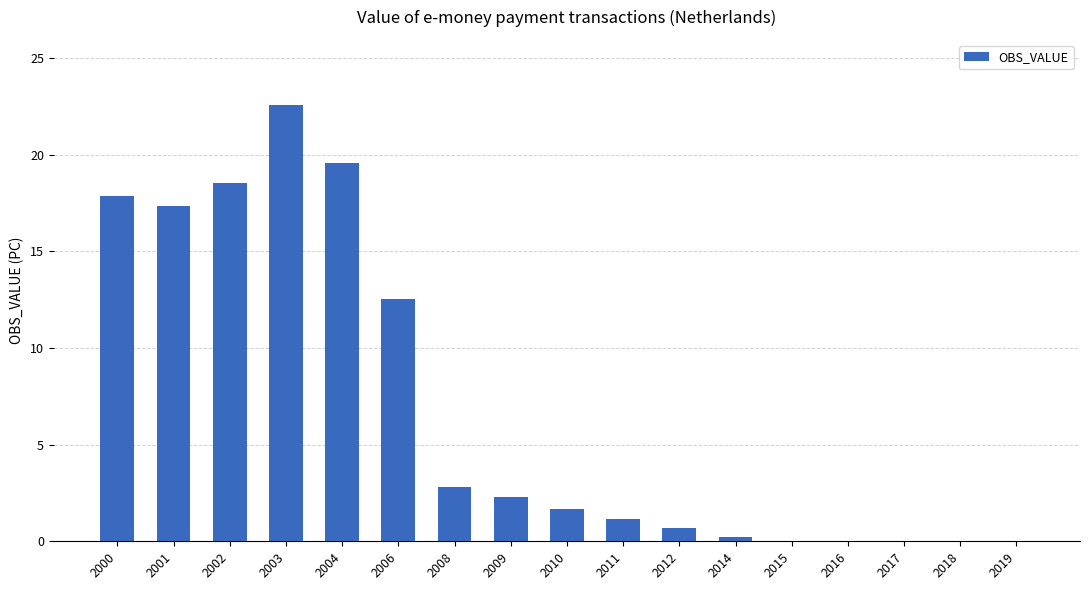

The value at 2003 is 5.5. True or false?

False